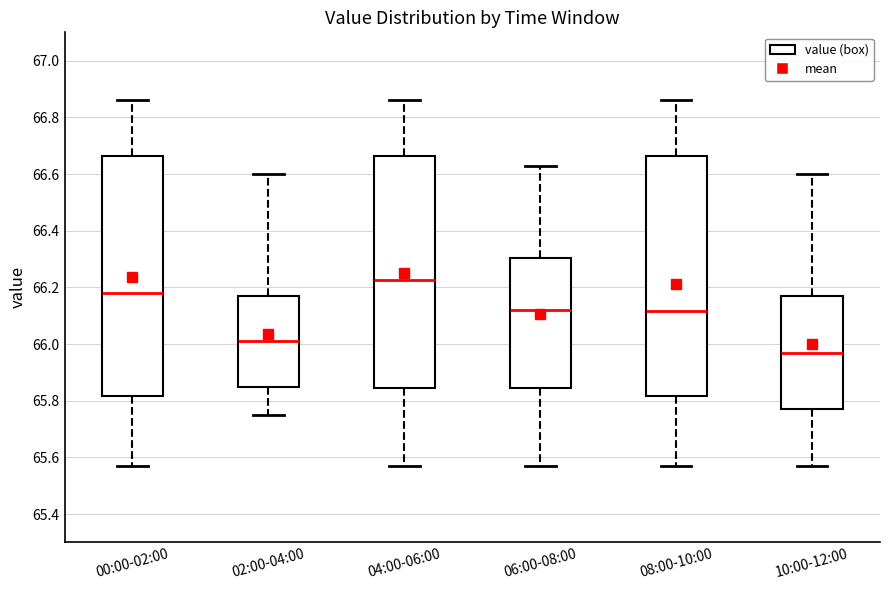

Which box's median line is the lowest?

10:00-12:00